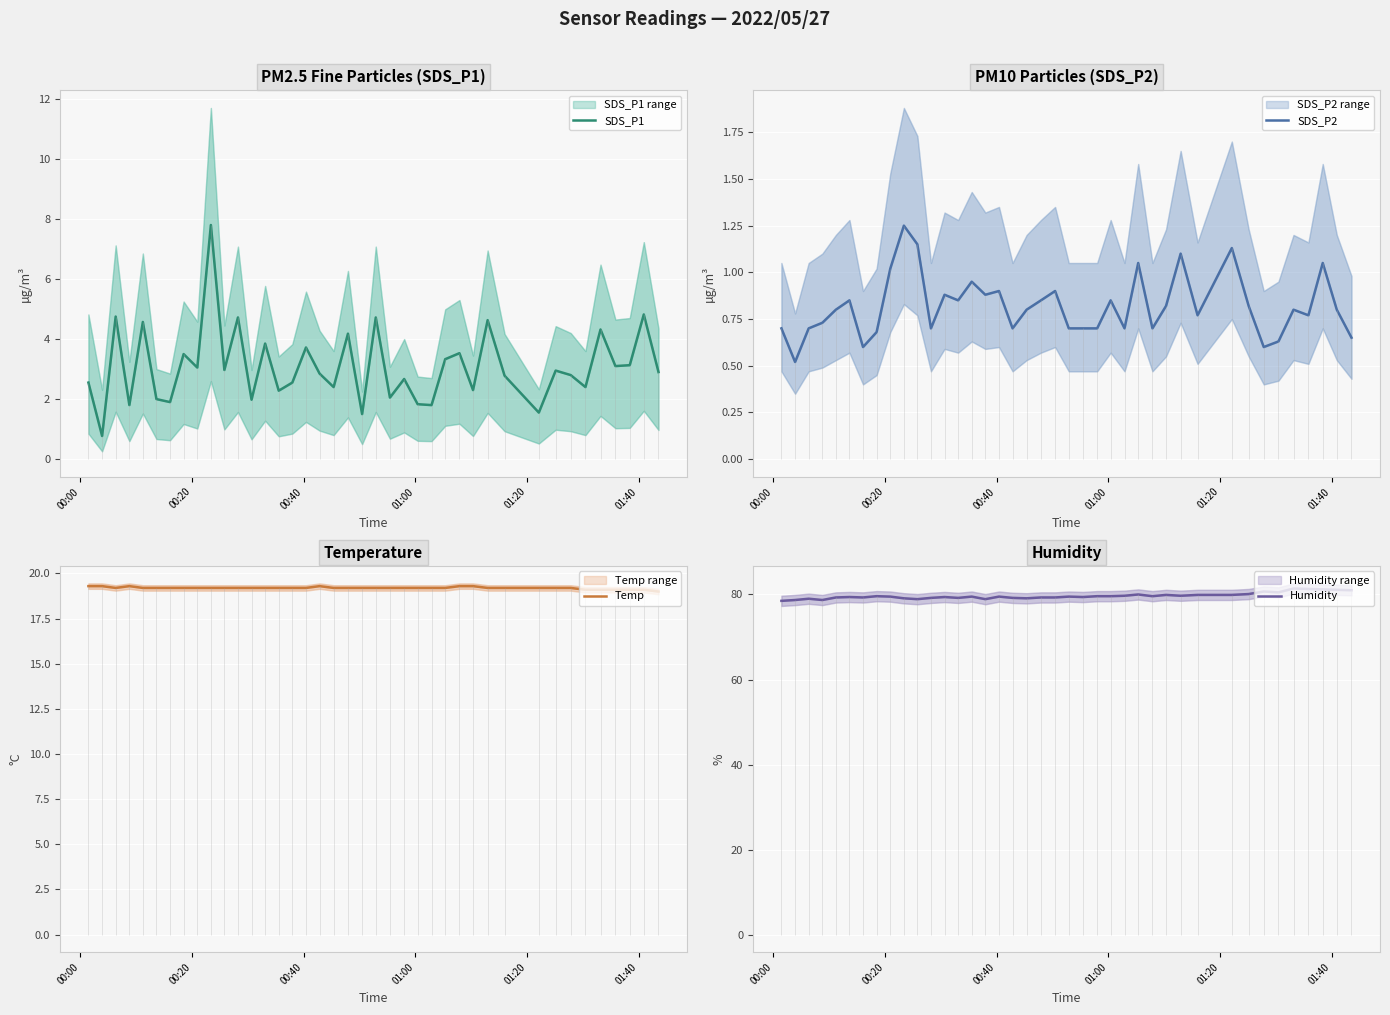

Does the chart display data point markers on the line(s)?

No